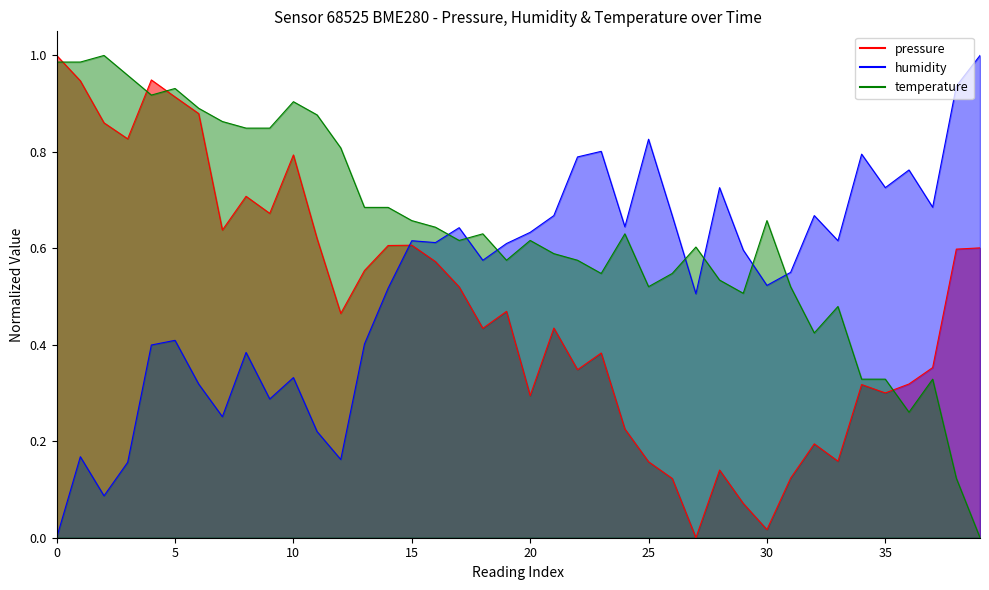

Rank the series by their maximum value, from lowest to highest.

pressure, humidity, temperature